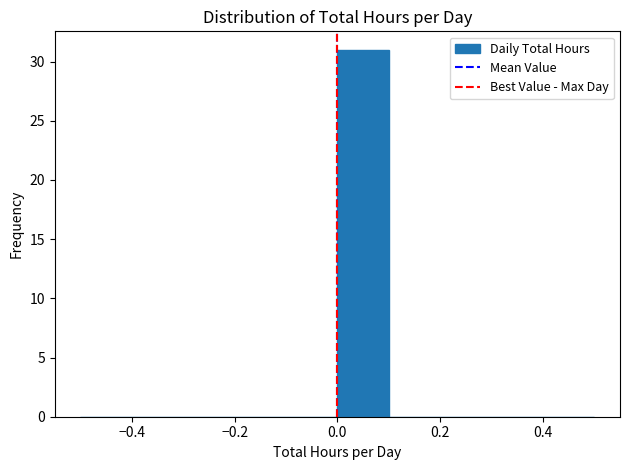

What is the height of the bar covering 0.0 to 0.1 on the x-axis? The values are not printed on the chart, so give them approximately, as read against the axis.

31